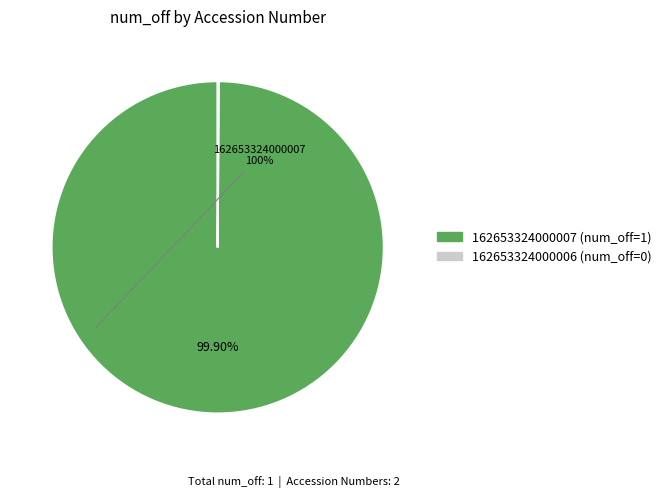

Is there a majority slice in this chart?

Yes